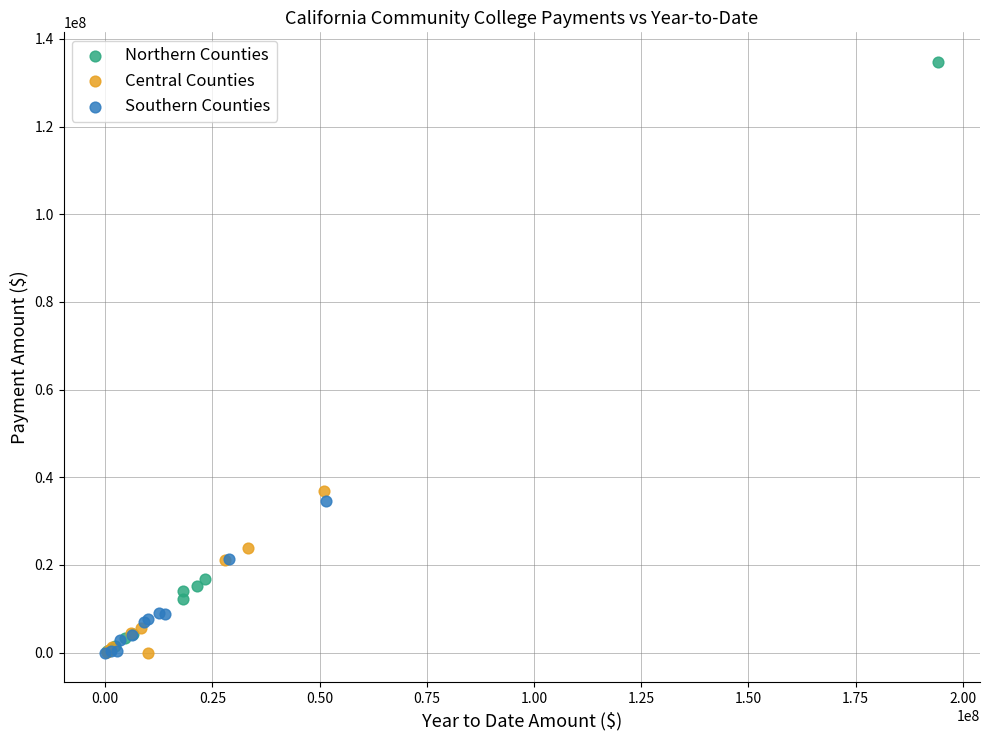

Which series reaches the maximum Y coordinate?

Northern Counties